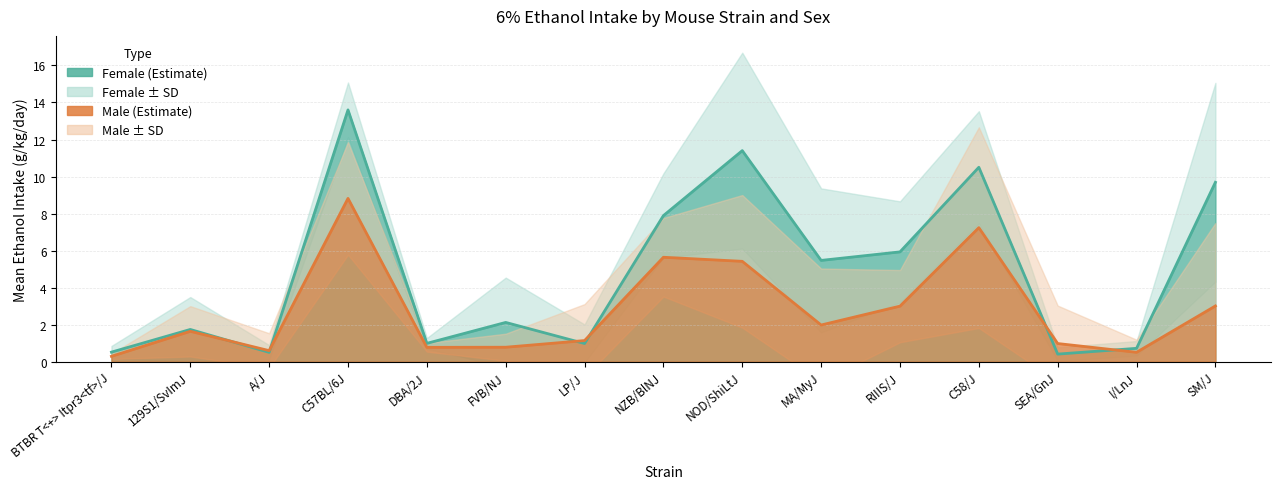

At which category is the sum across all series the highest?

C57BL/6J